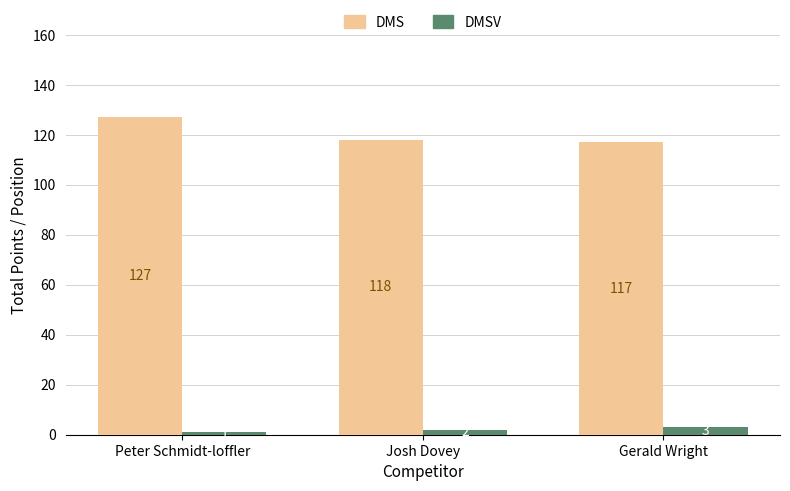

Which series has the largest total across all categories?

DMS